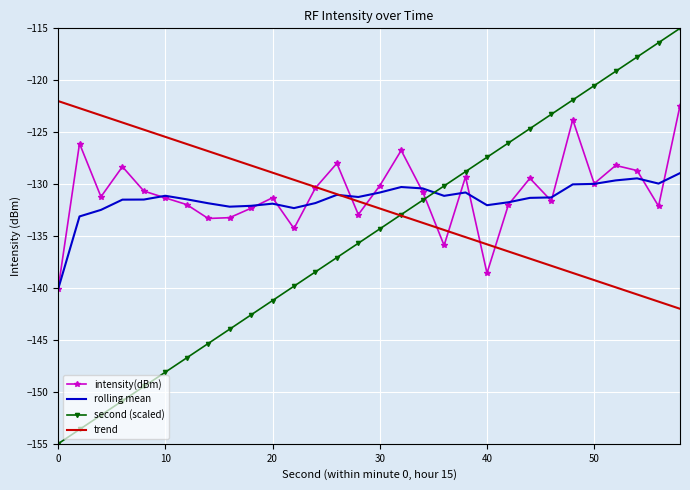

What is the smallest value displayed?

-155.0